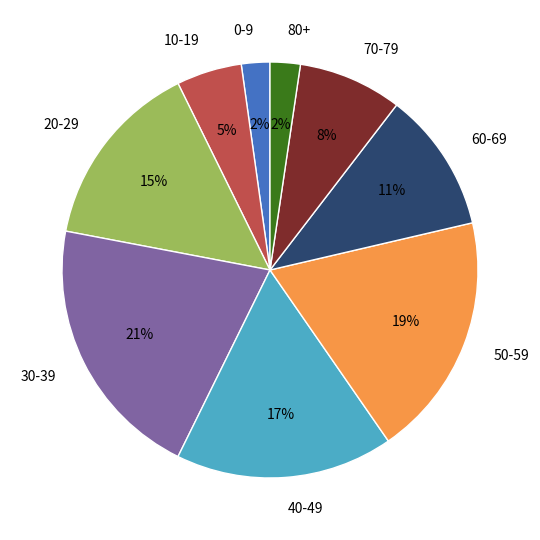

To the nearest percent, what is the difference between the 60-69 and 30-39 slice percentages?

10%